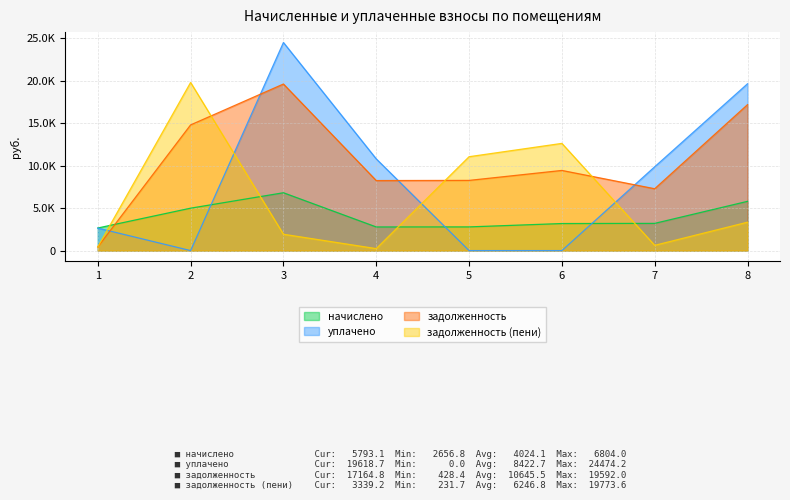

What is the average value of the задолженность (пени) series?

6246.8